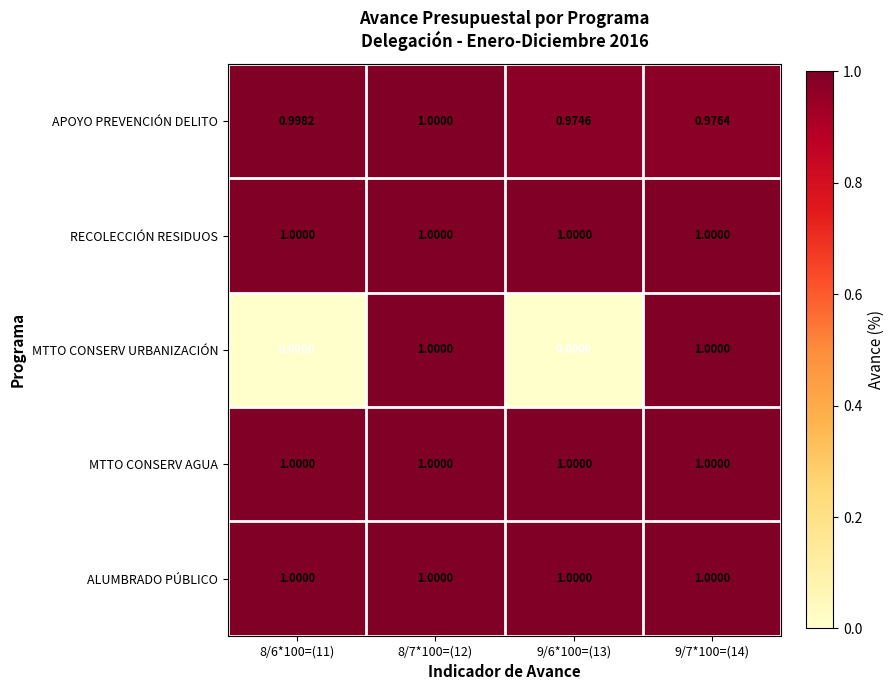

Which series changed the most between 8/6*100=(11) and 9/6*100=(13)?

APOYO PREVENCIÓN DELITO